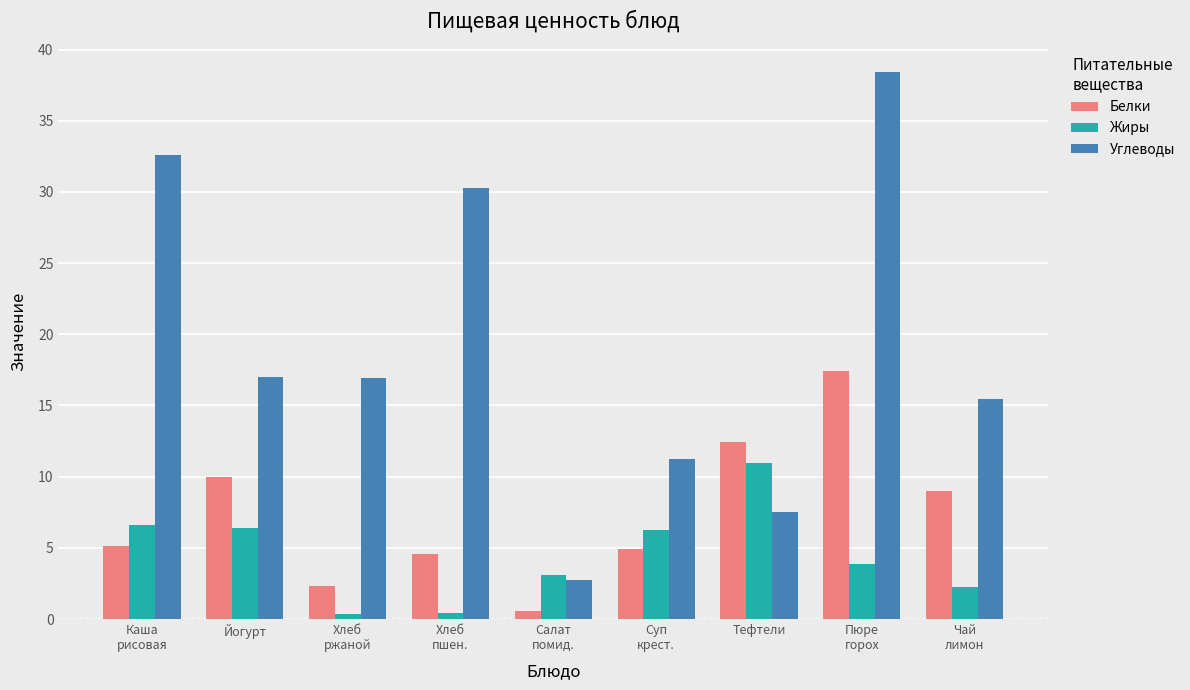

At which category does the chart reach its peak across all series?

Пюре
горох